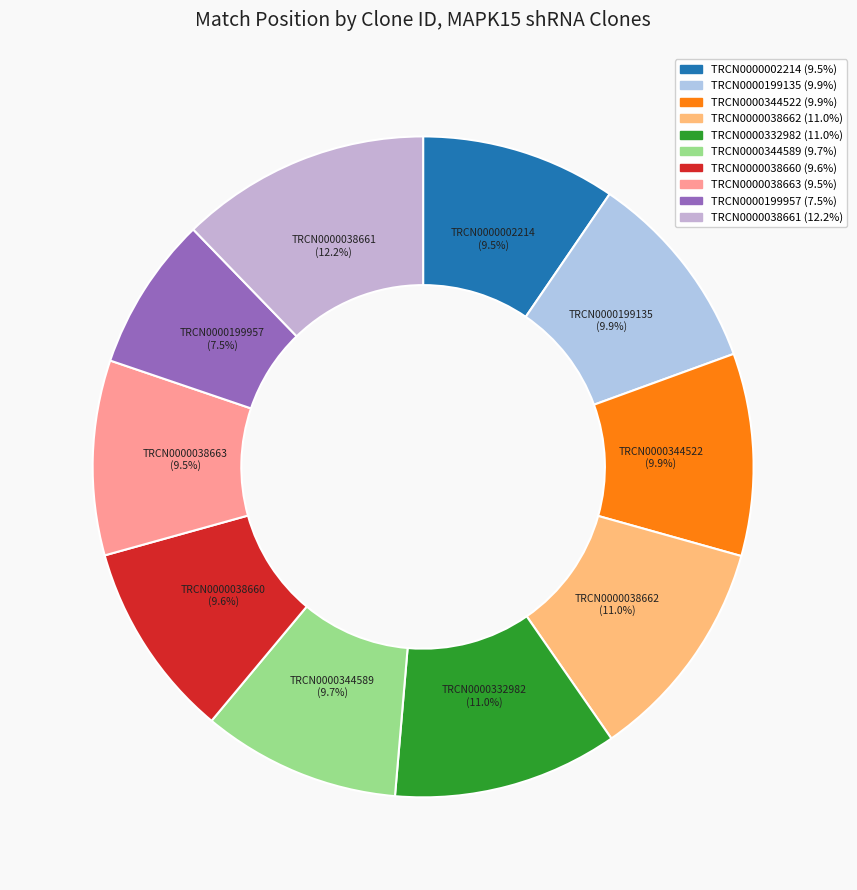

True or false: TRCN0000038660 accounts for 10% of the total.

True